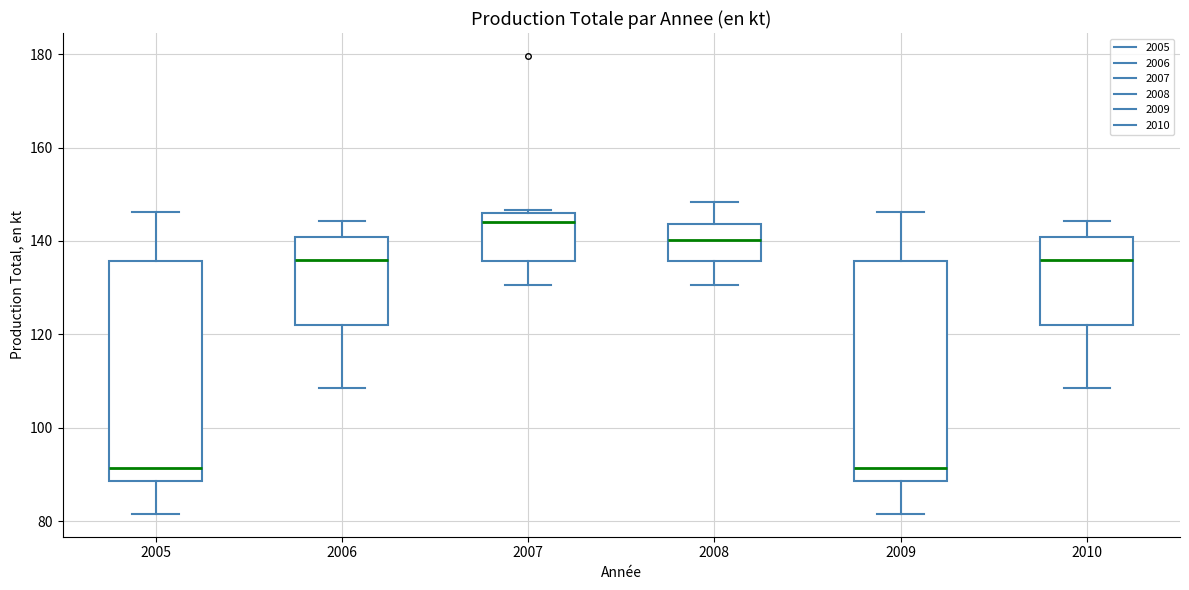

Where is the upper edge of the box at x = 2010 on the y-axis? The values are not printed on the chart, so give them approximately, as read against the axis.

140